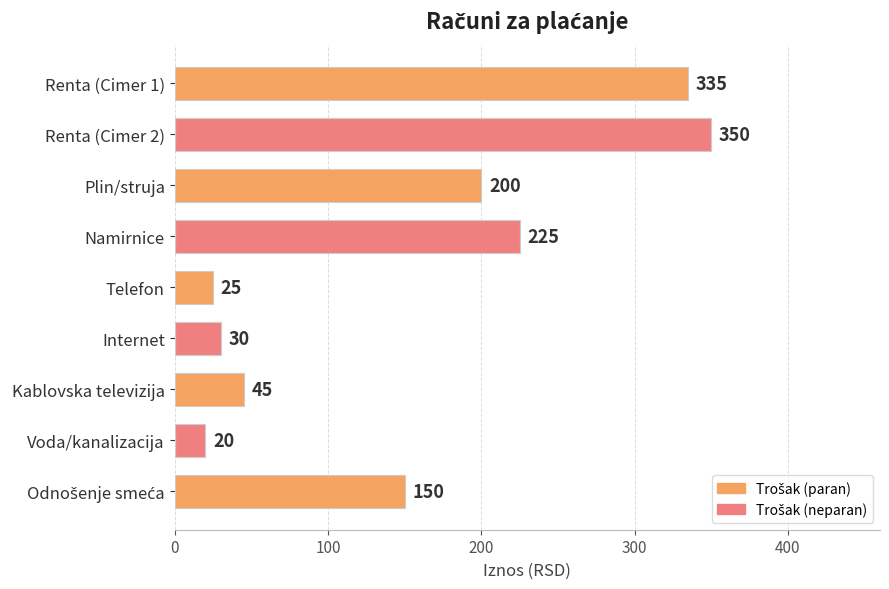

What is the greatest value displayed?

350